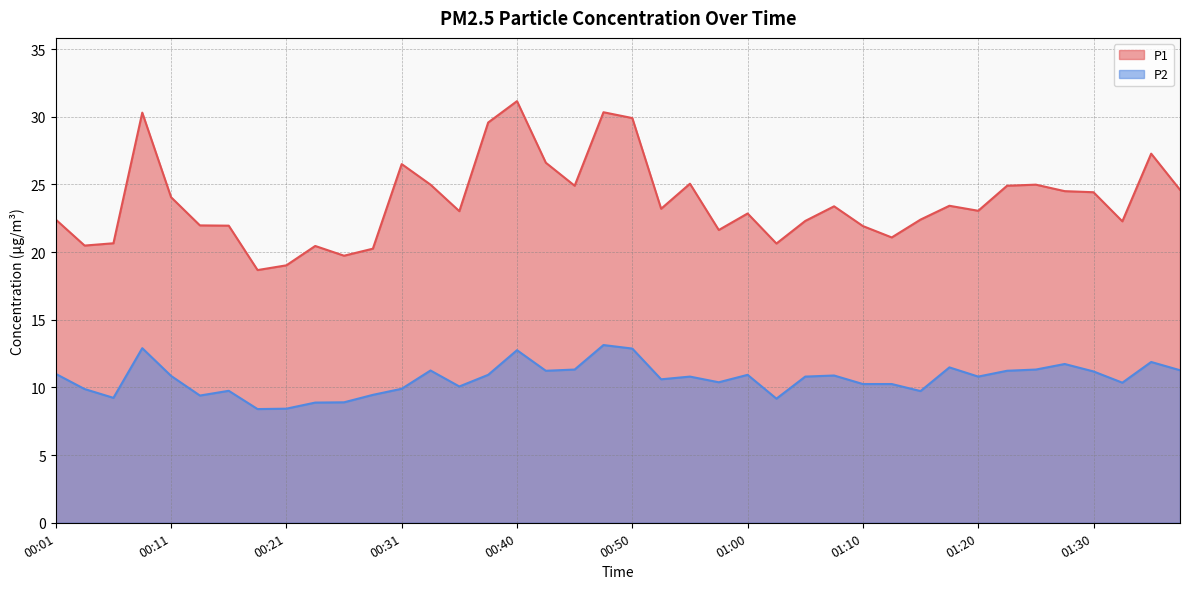

True or false: P1 and P2 cross at least once.

False